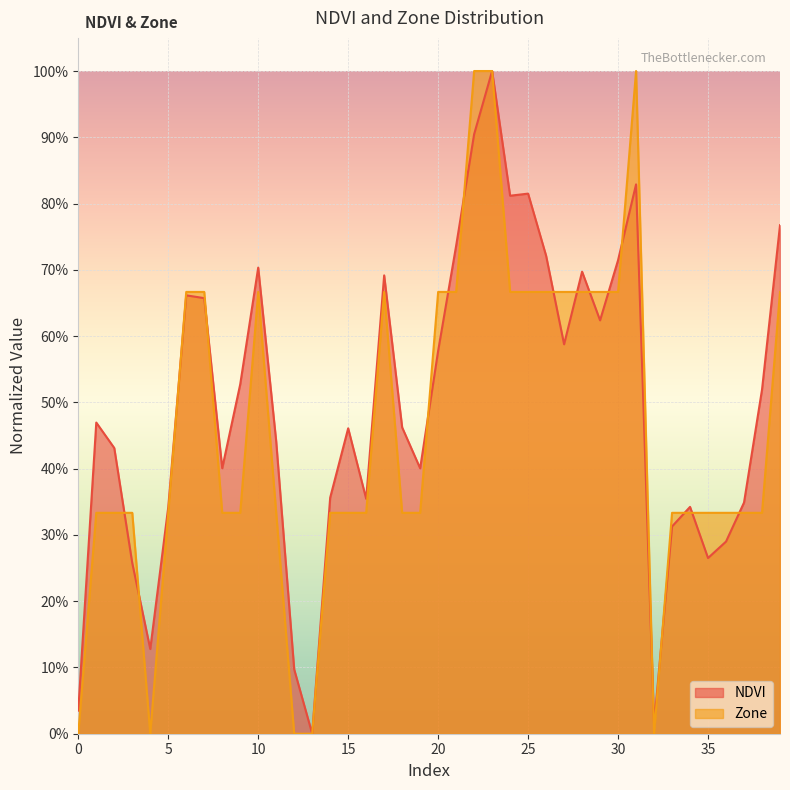

The Zone series shows 0.1 at 11. True or false?

False